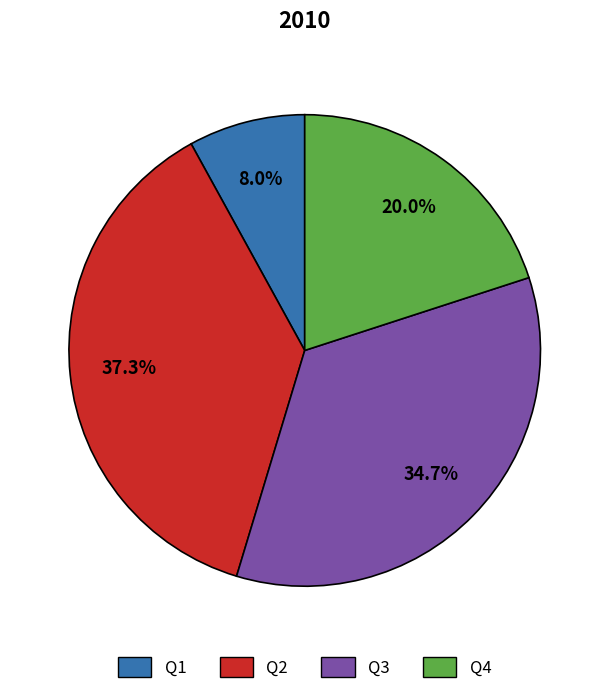

To the nearest percent, what is the average slice percentage?

25%